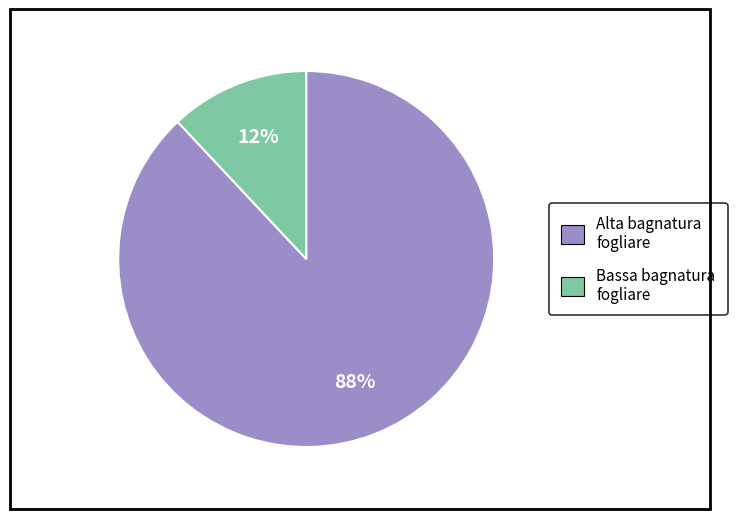

Is there any slice that represents more than half of the pie?

Yes